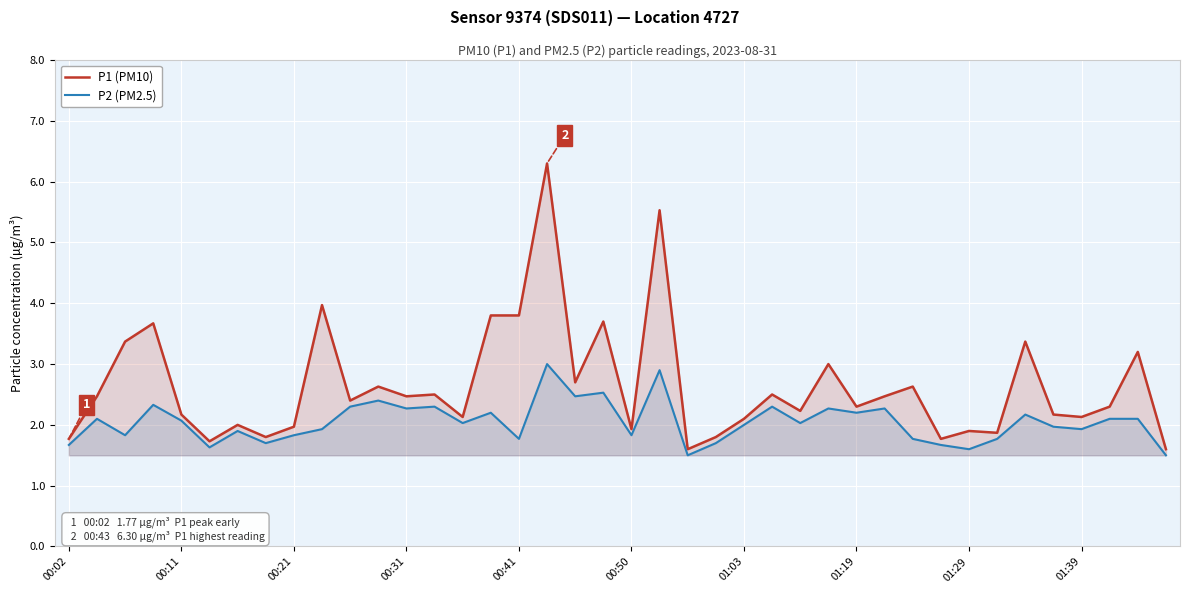

What is the sum of all P1 (PM10) values?

105.8